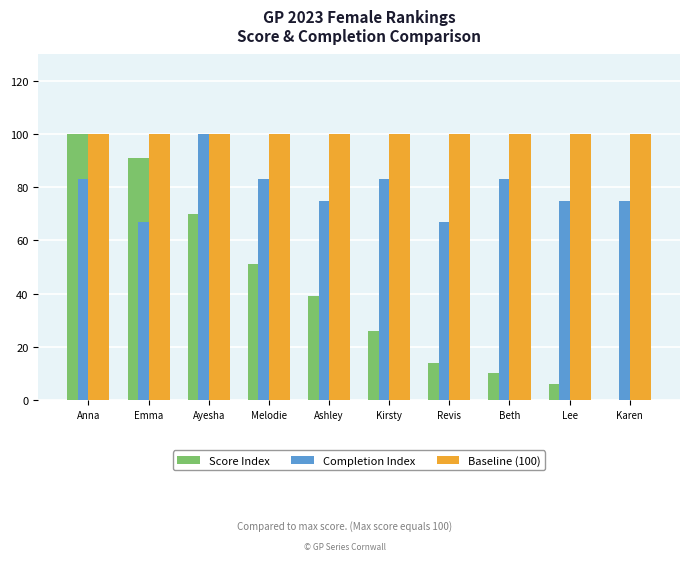

What are all the series names shown in the legend?

Score Index, Completion Index, Baseline (100)